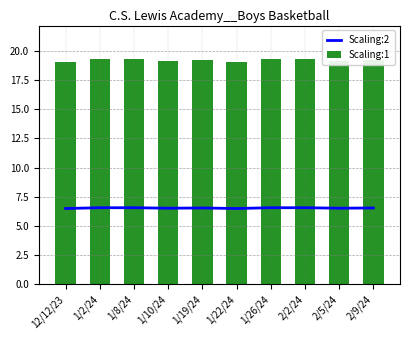

What is the difference between the Scaling:1 values at 1/8/24 and 1/10/24?

0.1